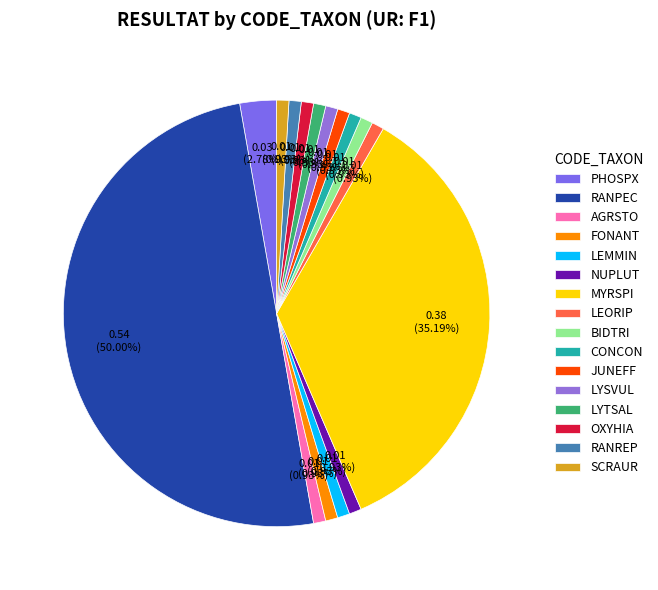

True or false: LYTSAL accounts for 14% of the total.

False